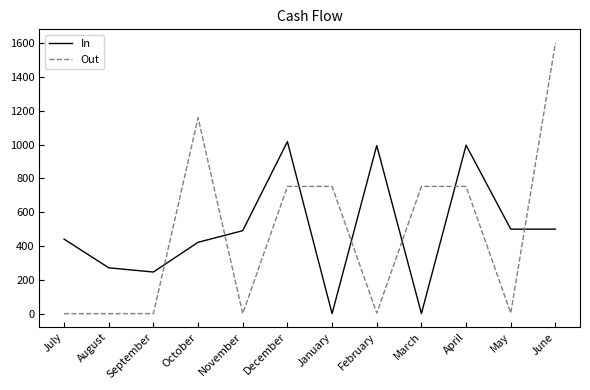

Rank the series by their maximum value, from highest to lowest.

Out, In